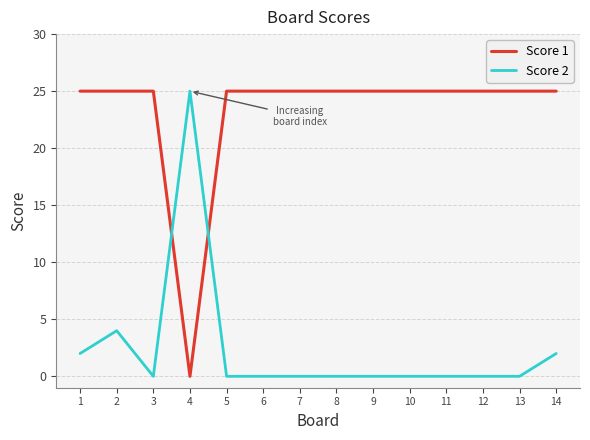

Does the chart have visible grid lines?

Yes